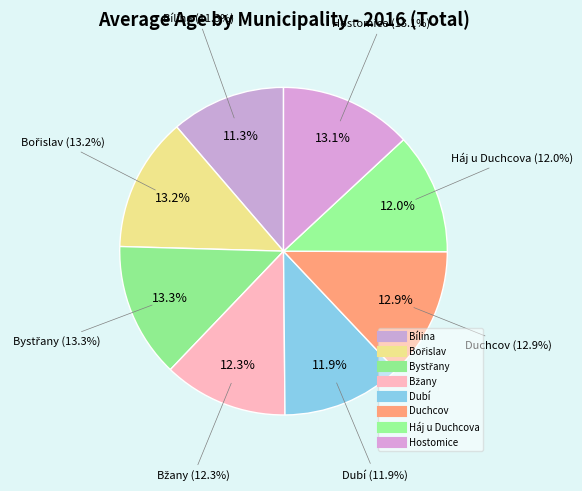

What is the smallest slice in the pie chart?

Bílina